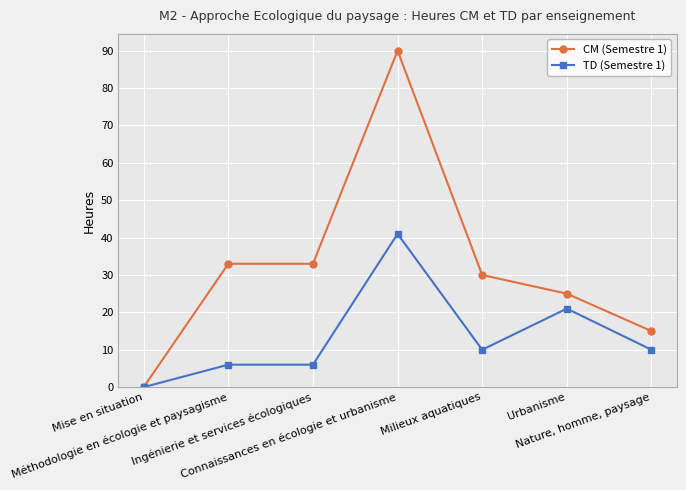

At which label is TD (Semestre 1) closest to 20?

Urbanisme